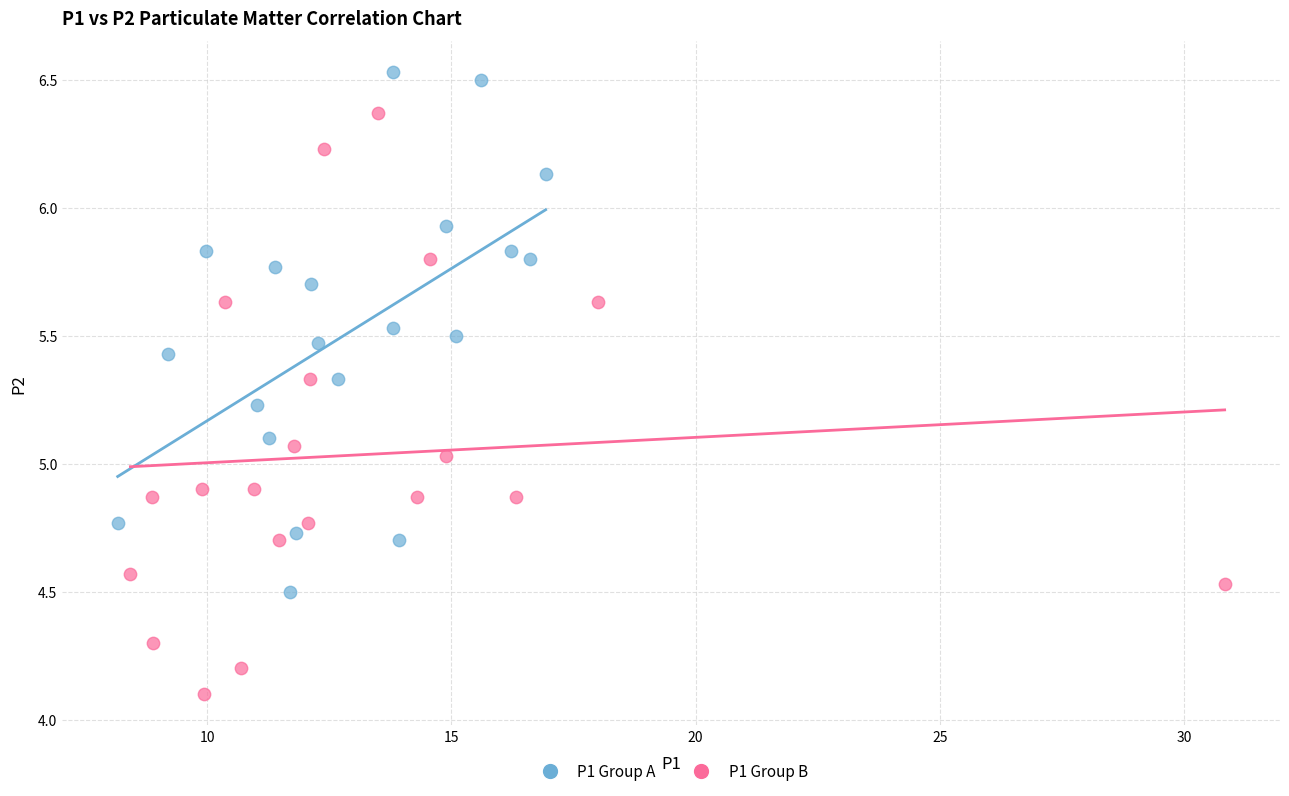

Which series reaches the minimum Y coordinate?

P1 Group B